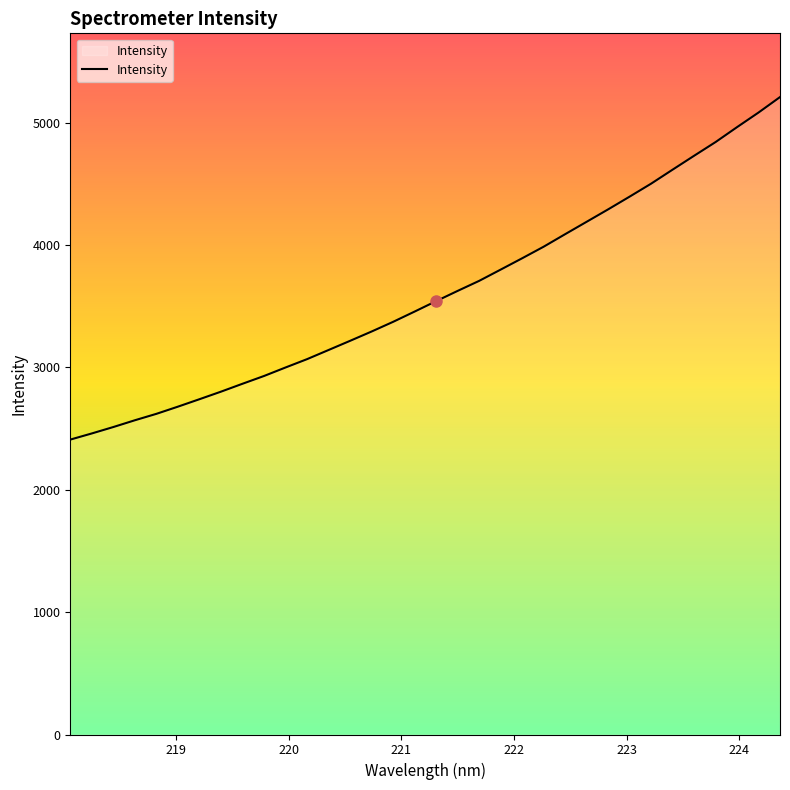

What is the minimum value shown in the chart?

2410.2